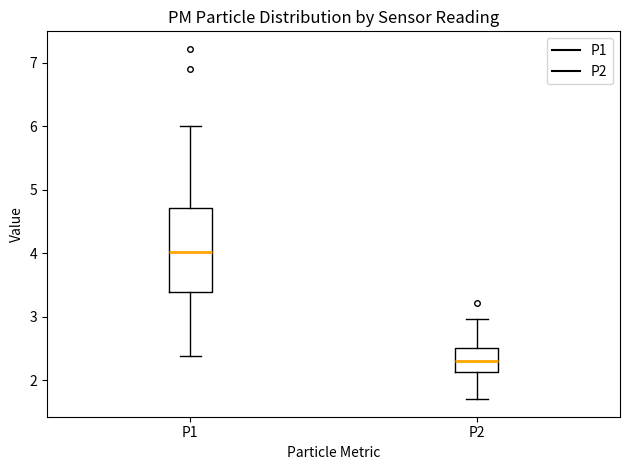

Where does the median line of the box for P2 sit on the y-axis? The values are not printed on the chart, so give them approximately, as read against the axis.

2.3